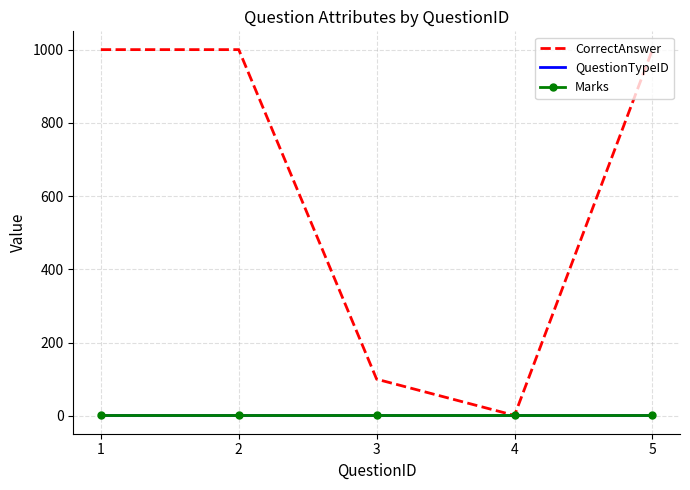

At which label does QuestionTypeID reach its minimum?

1